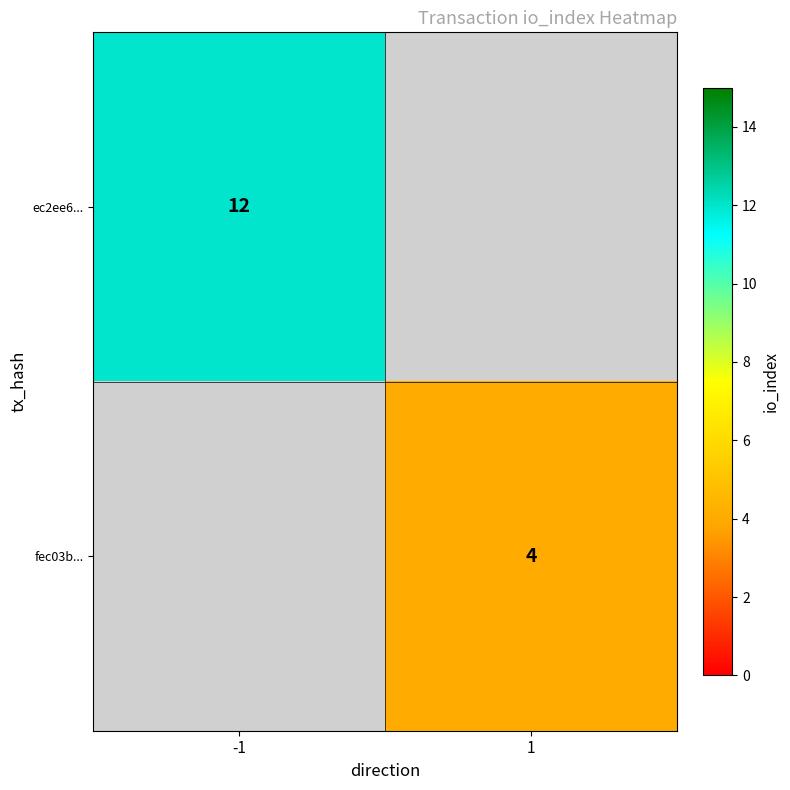

Is it true that fec03b... equals 4 at 1?

True